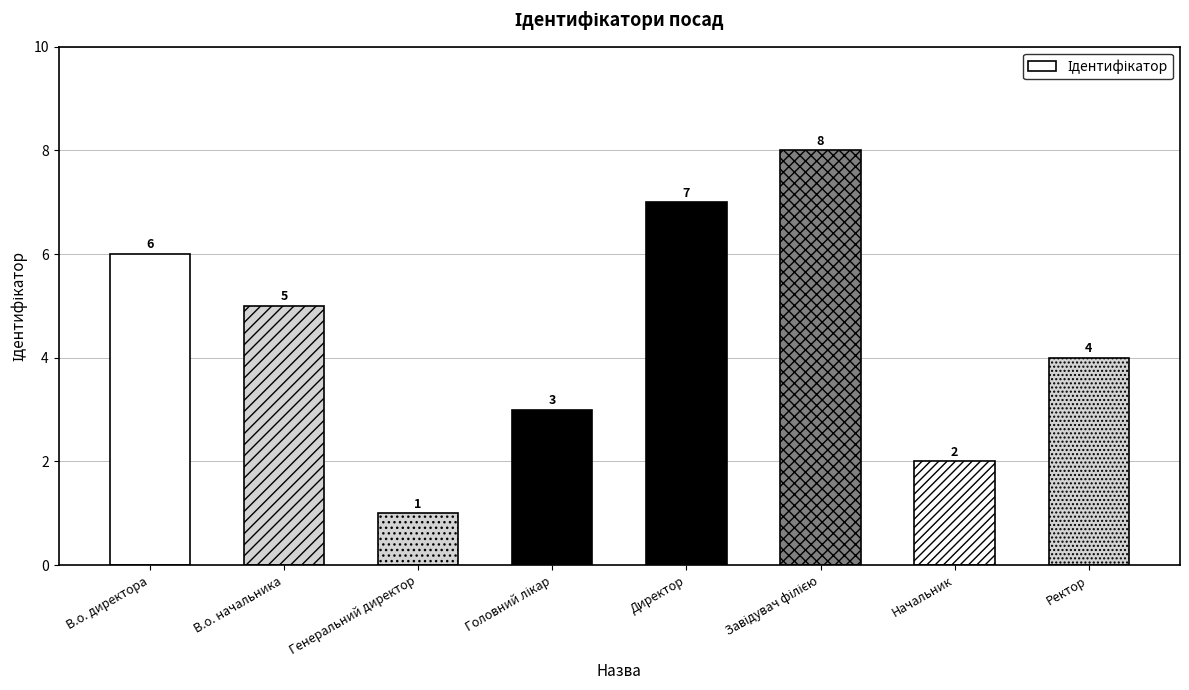

Which category has the lowest value across all series?

Генеральний директор